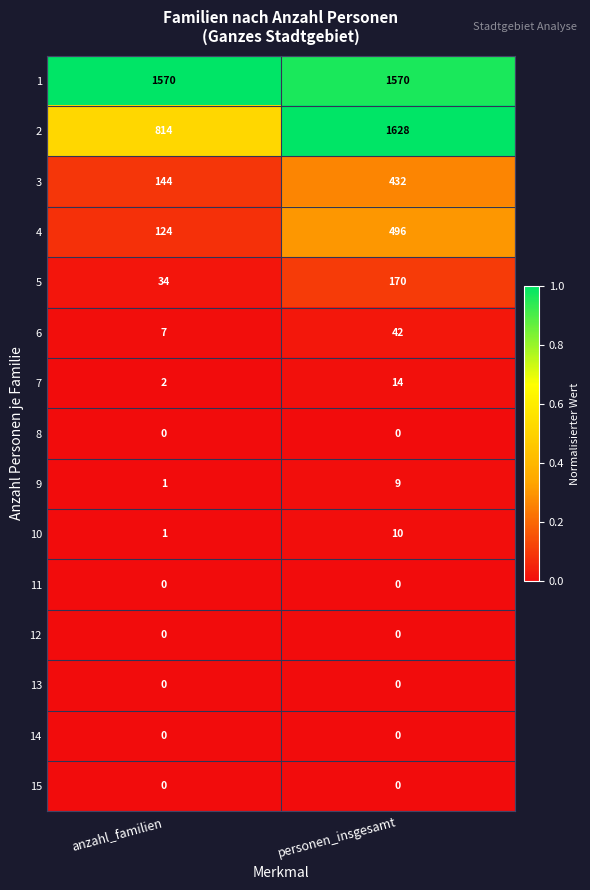

What is the difference between the highest and lowest values at anzahl_familien?

1570